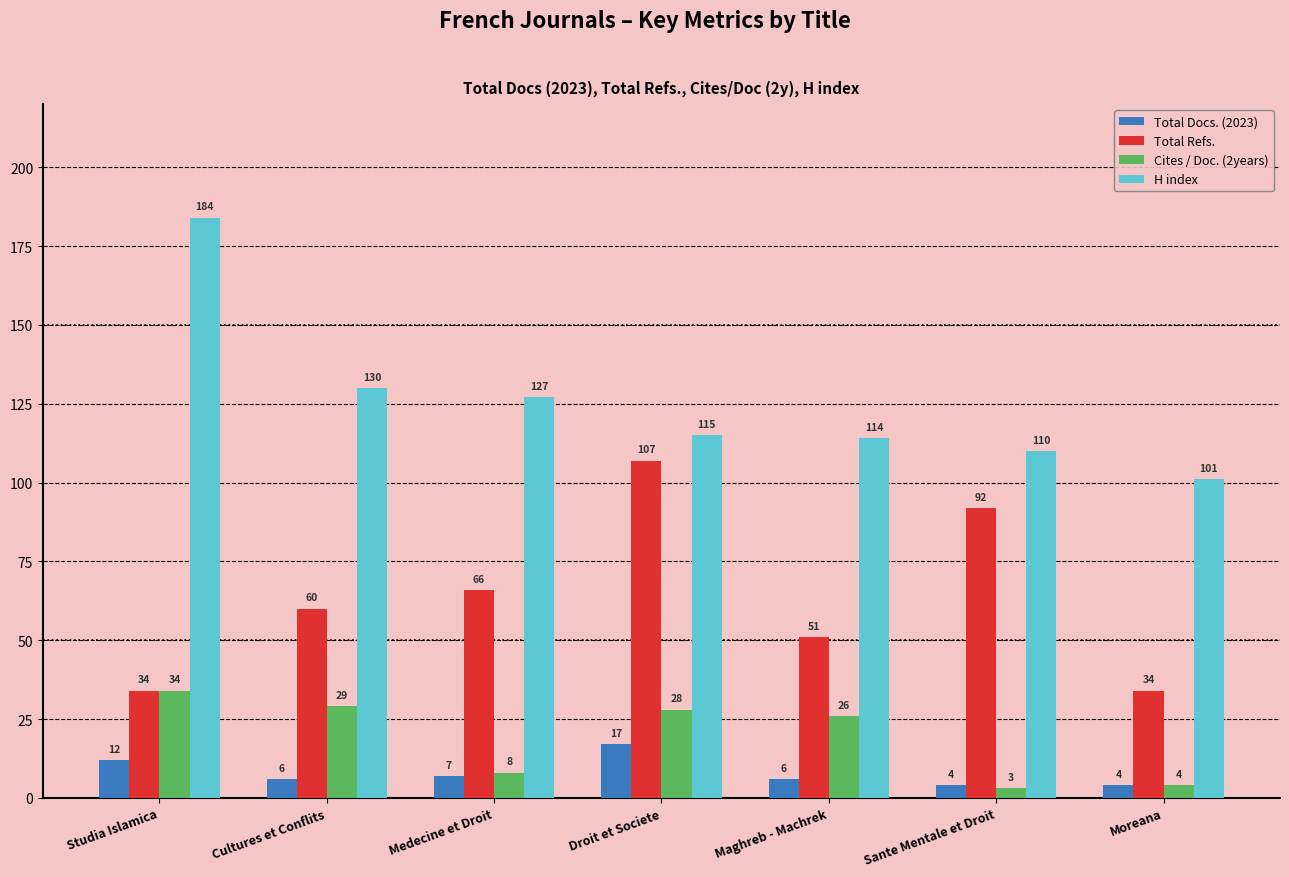

Reading right to left, what are all the values shown in this chart?

Total Docs. (2023): Moreana=4	Sante Mentale et Droit=4	Maghreb - Machrek=6	Droit et Societe=17	Medecine et Droit=7	Cultures et Conflits=6	Studia Islamica=12
Total Refs.: Moreana=34	Sante Mentale et Droit=92	Maghreb - Machrek=51	Droit et Societe=107	Medecine et Droit=66	Cultures et Conflits=60	Studia Islamica=34
Cites / Doc. (2years): Moreana=4	Sante Mentale et Droit=3	Maghreb - Machrek=26	Droit et Societe=28	Medecine et Droit=8	Cultures et Conflits=29	Studia Islamica=34
H index: Moreana=101	Sante Mentale et Droit=110	Maghreb - Machrek=114	Droit et Societe=115	Medecine et Droit=127	Cultures et Conflits=130	Studia Islamica=184